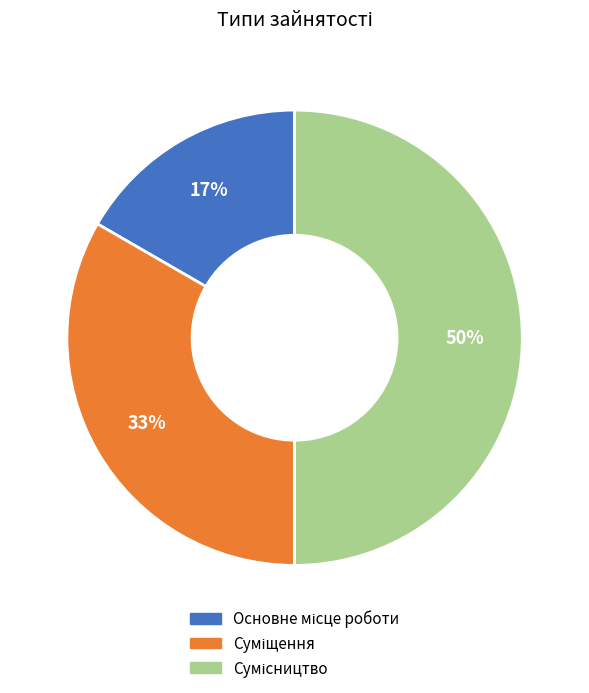

To the nearest percent, what is the average slice percentage?

33%